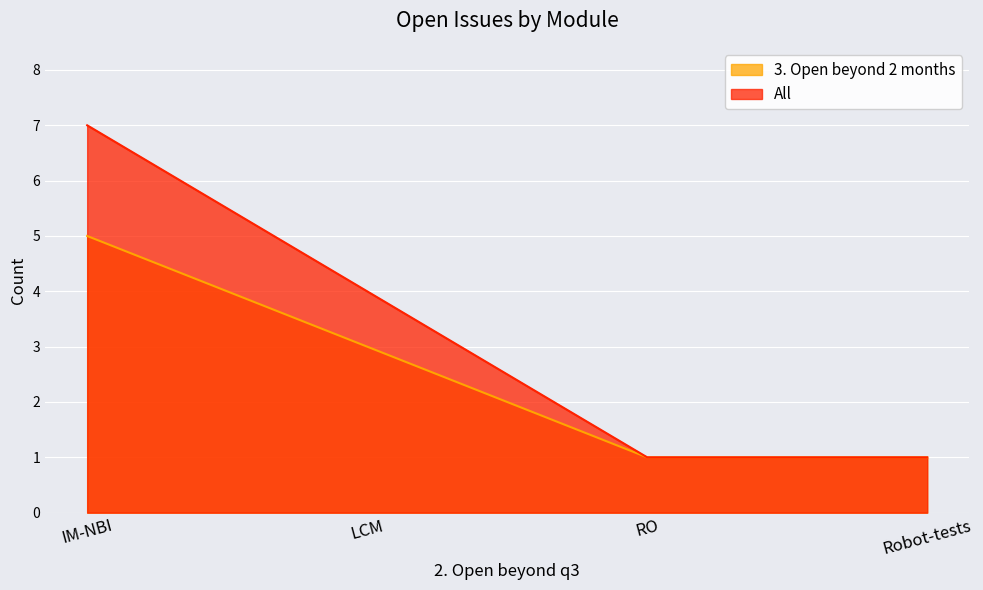

Which series changed the most between LCM and RO?

All